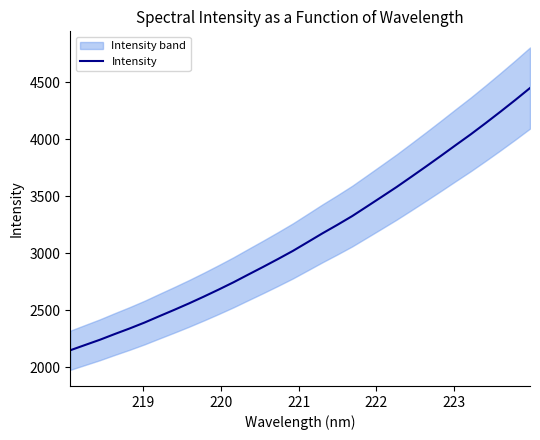

What is the lowest value of the Intensity series?

2148.7